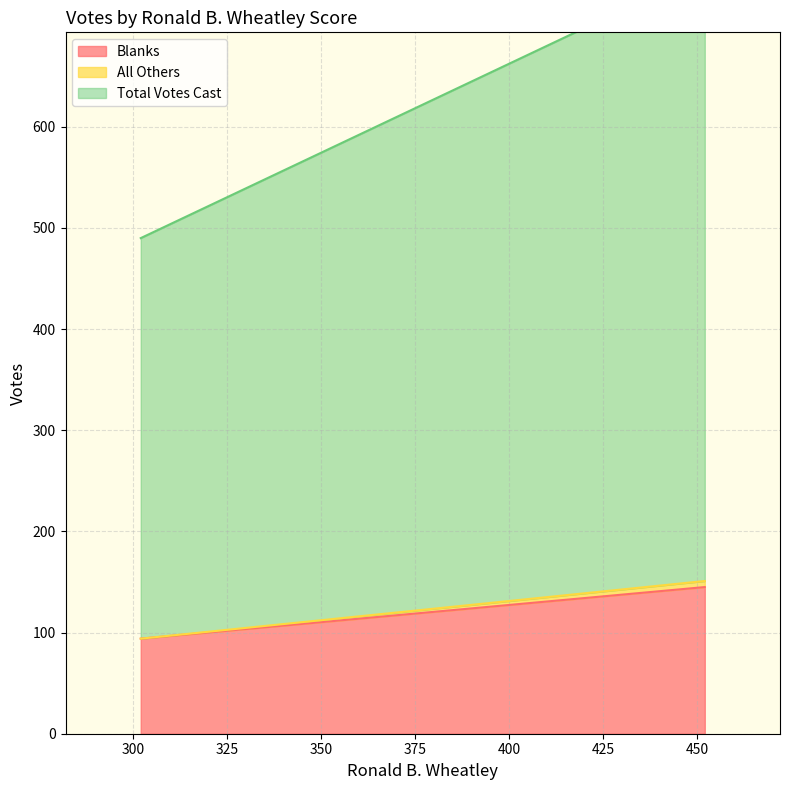

True or false: All Others has a value of 0 at 302.

True